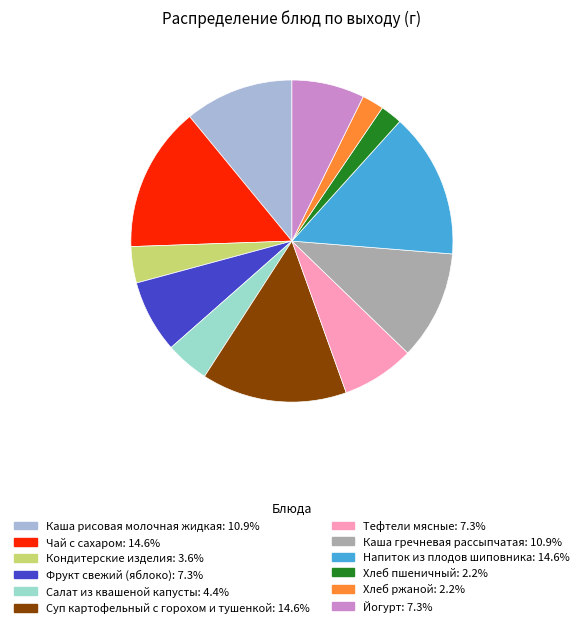

Count the number of slices in the pie.

12